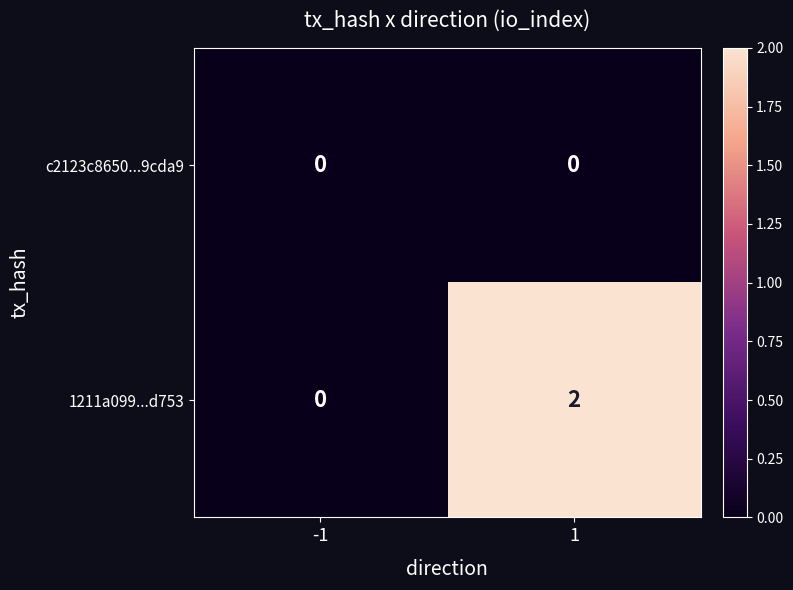

Reading left to right, what are all the values shown in this chart?

c2123c8650...9cda9: 0	0
1211a099...d753: 0	2